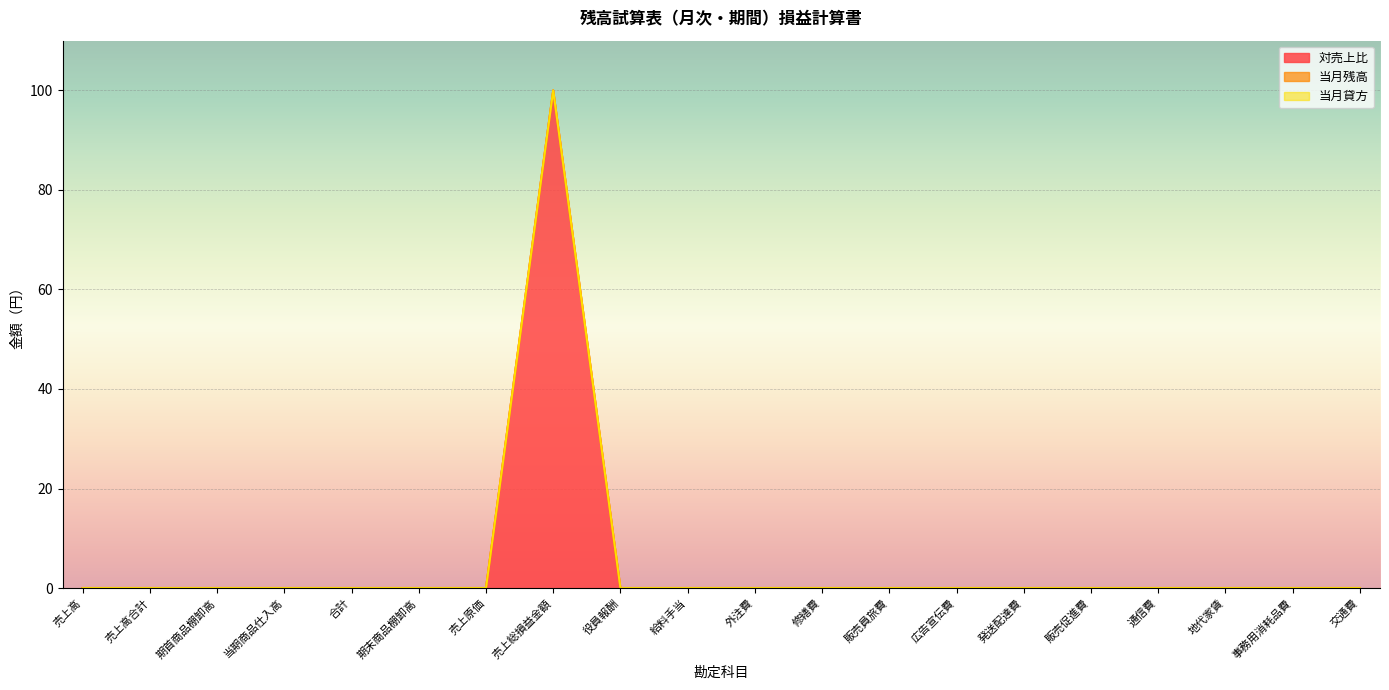

At how many categories does at least one series exceed 82?

1